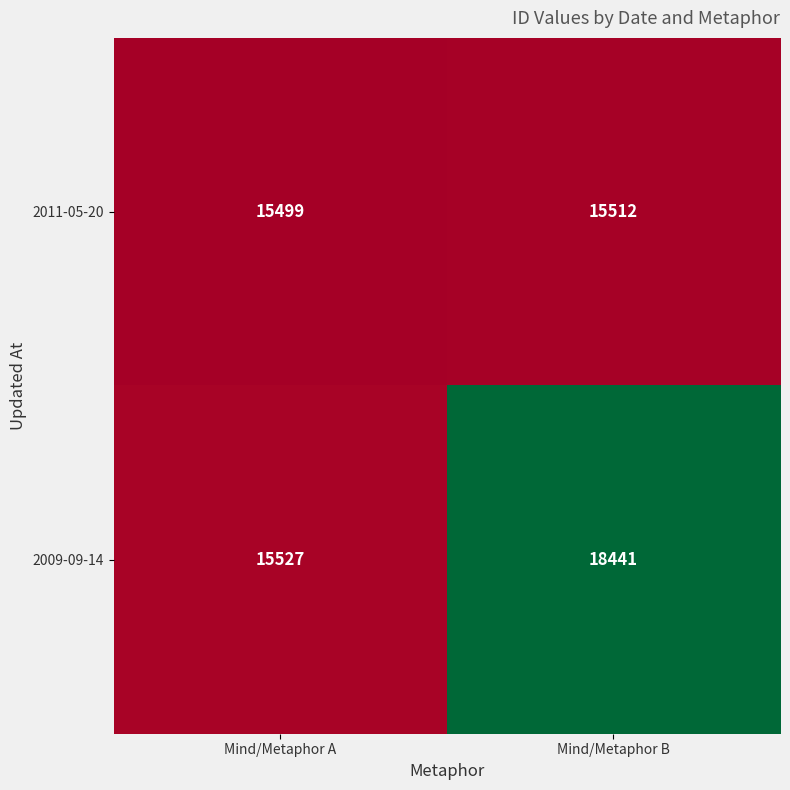

Between Mind/Metaphor A and Mind/Metaphor B, which series saw the biggest shift?

2009-09-14